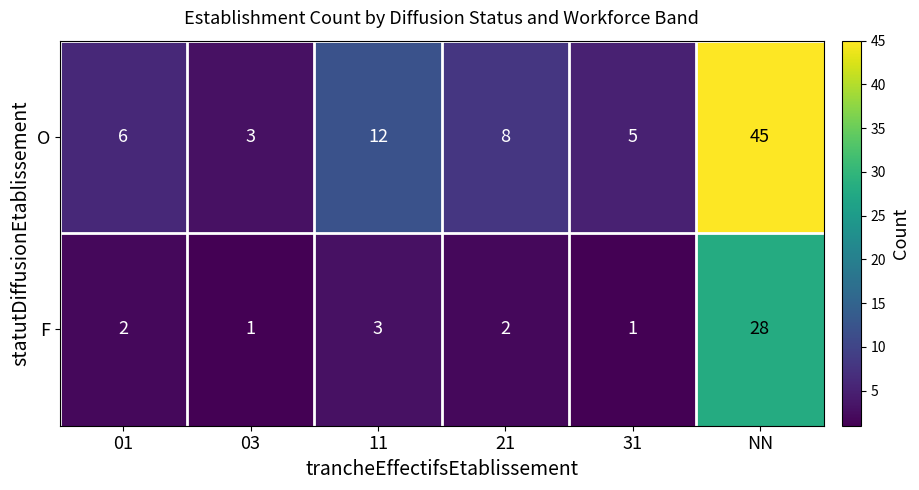

How many distinct data groups are displayed?

2